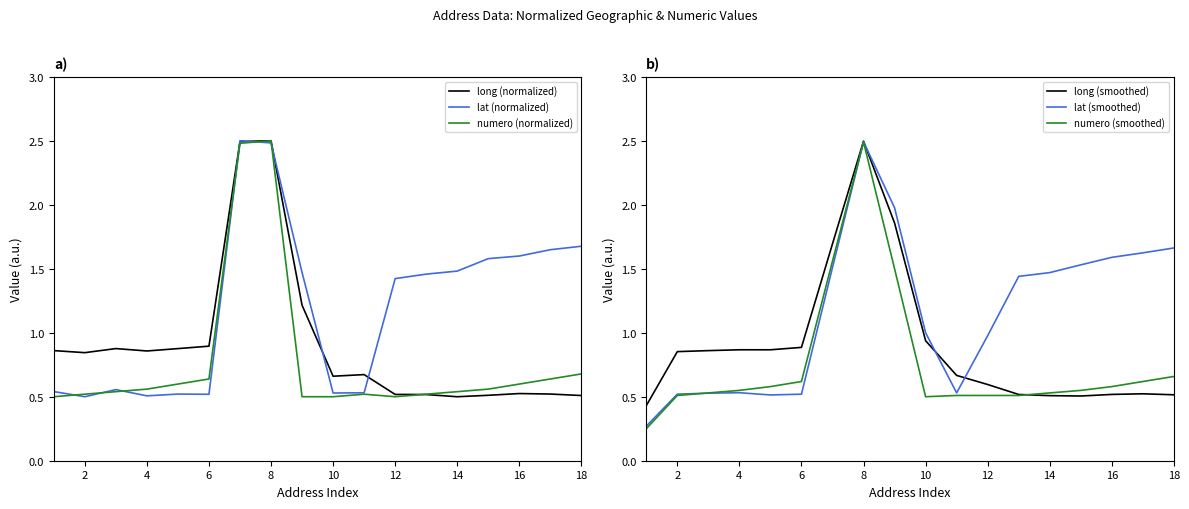

What is the minimum value for lat (smoothed)?

0.3